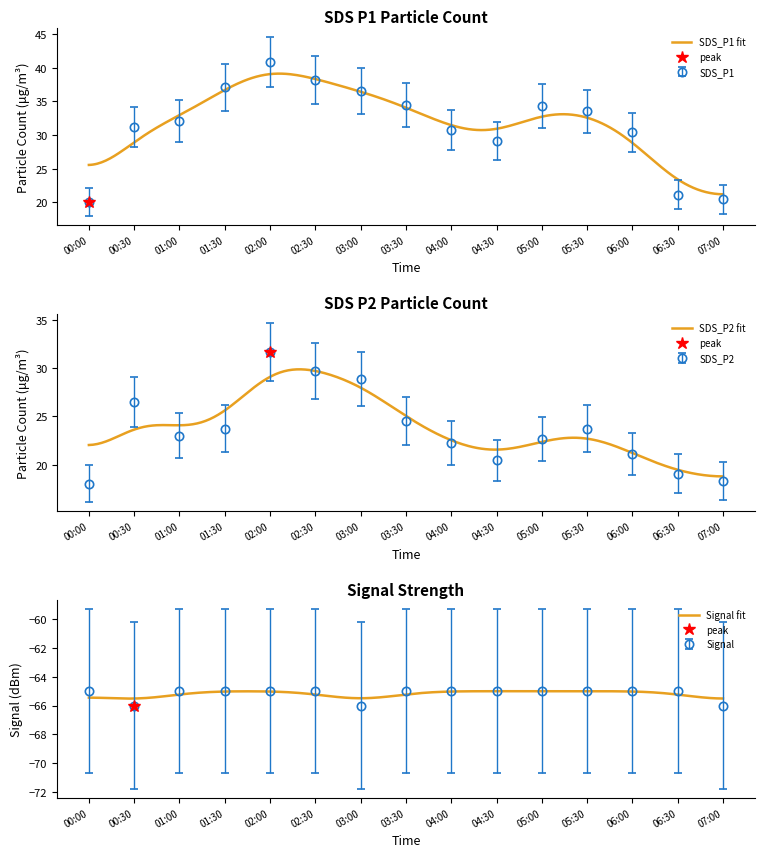

Where does the SDS_P2 series first go above 23?

00:30